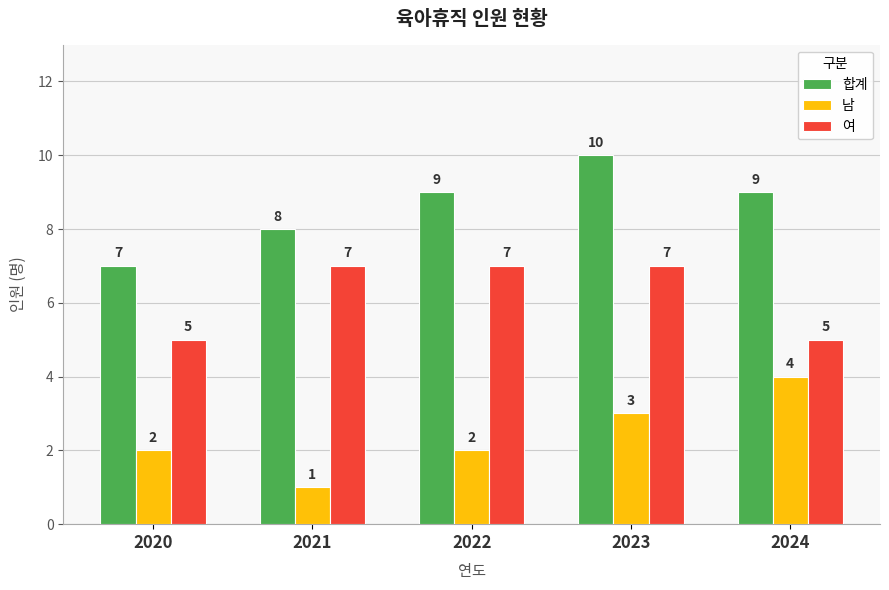

Count the 남 values in the range 2 to 3.

3